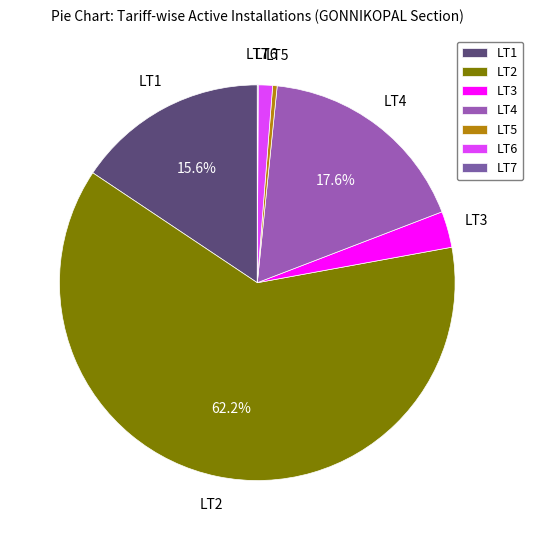

Approximately how many times larger is the value at LT1 compared to LT4?

0.9